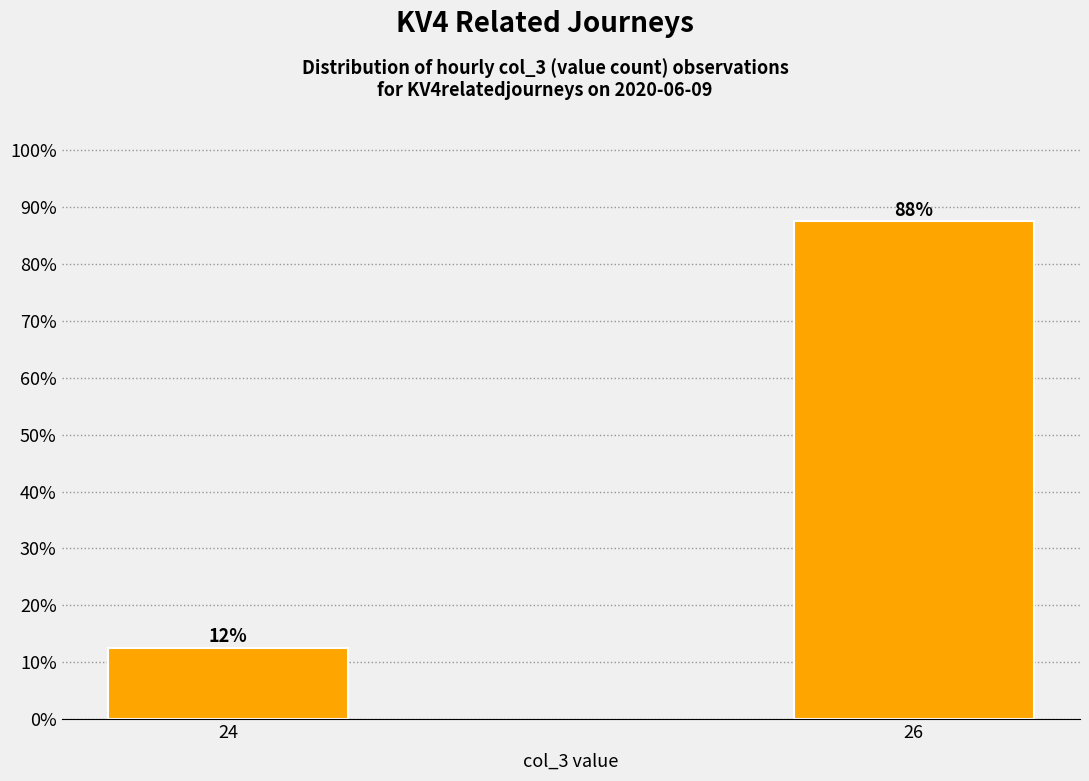

How many bars are there in total?

2